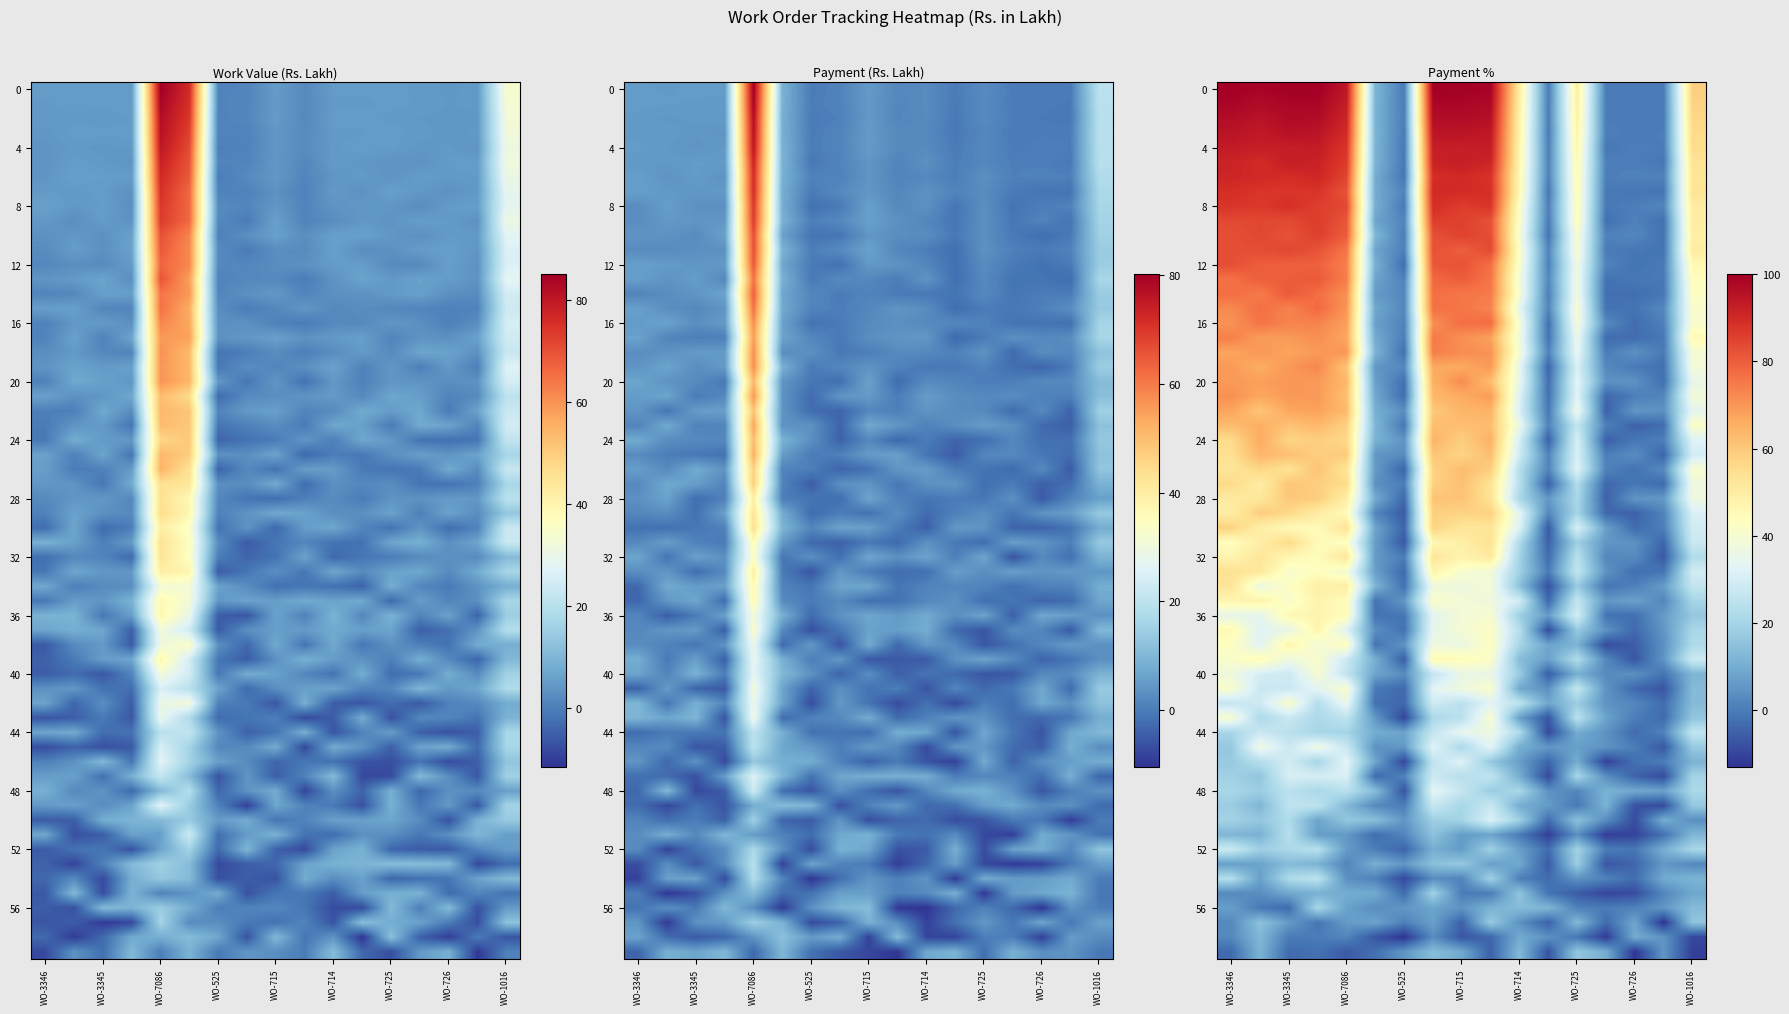

Where is WO2 nearest to the value 40?

WO-1016